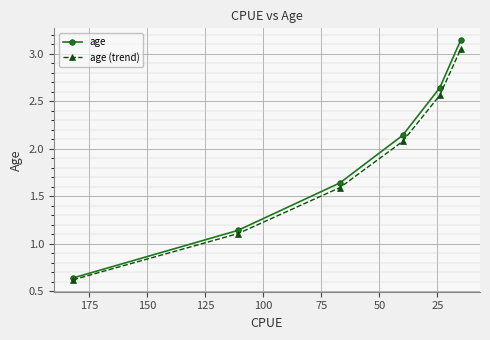

What is the value of the age point at the 5th from the left?

2.6